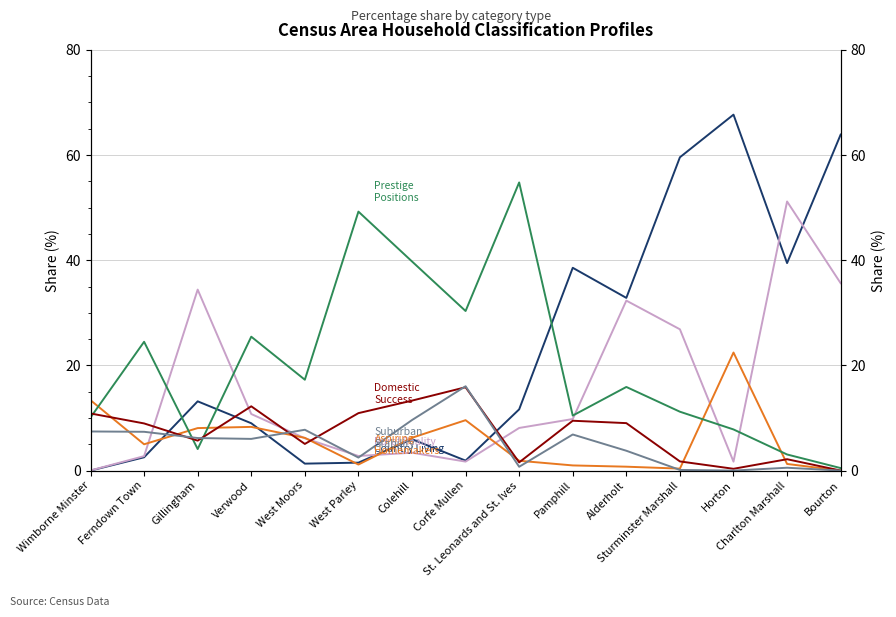

What is the difference between the second highest and minimum values in the D Domestic Success series?

13.3